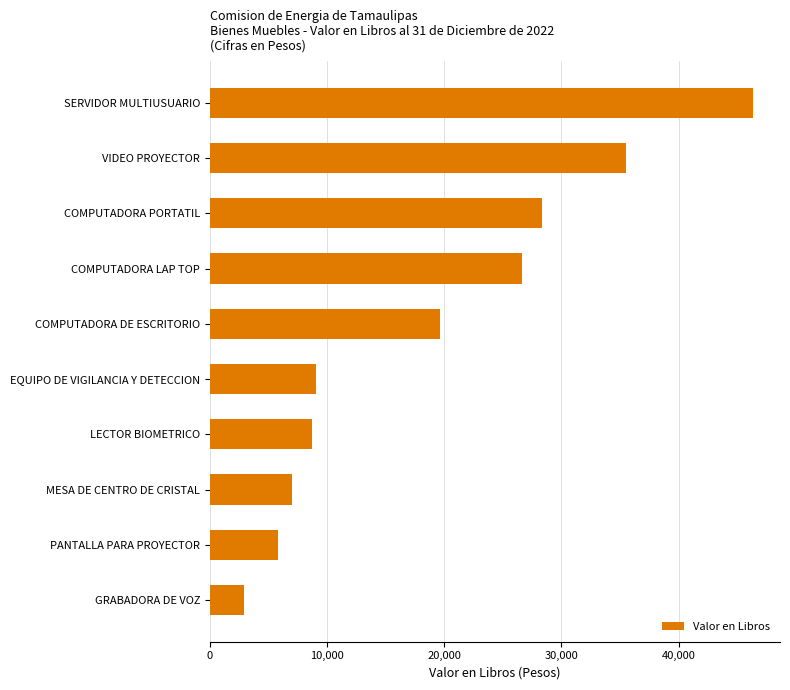

Reading top to bottom, extract all data points from this chart.

46342	35545	28313	26622	19610	9037	8723	6990	5800	2900